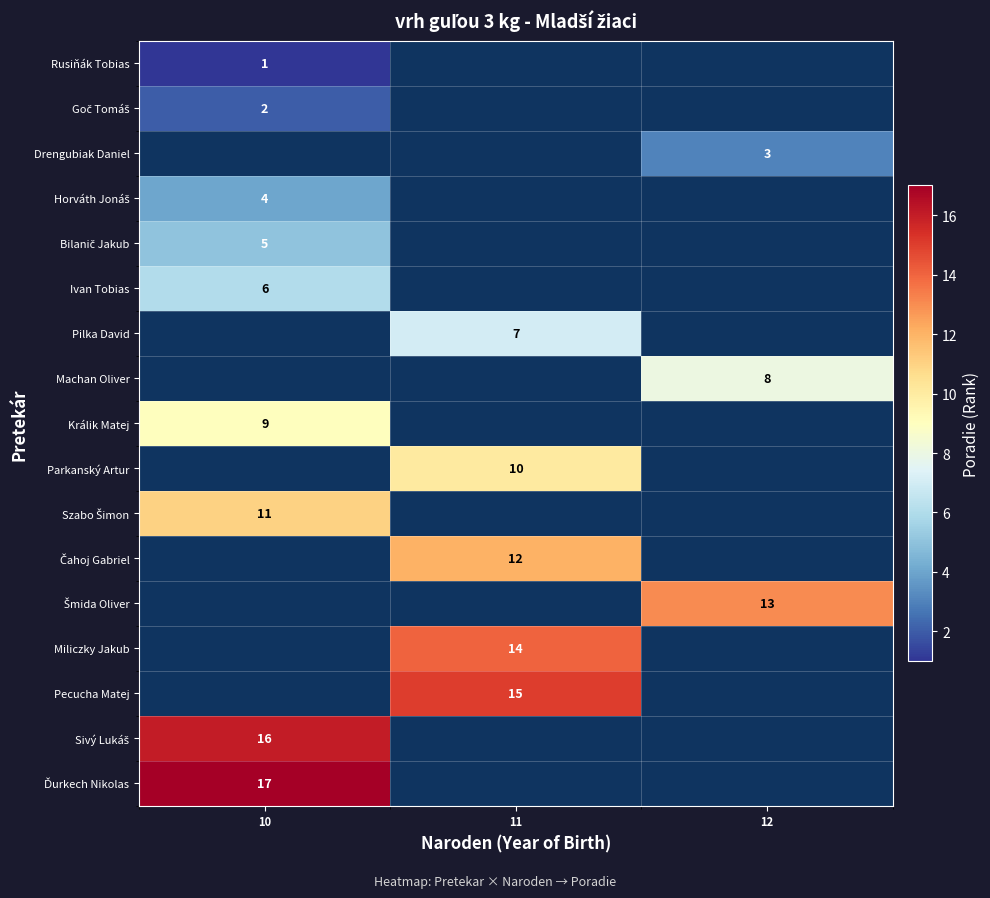

Which has a higher value, 10 or 12?

12